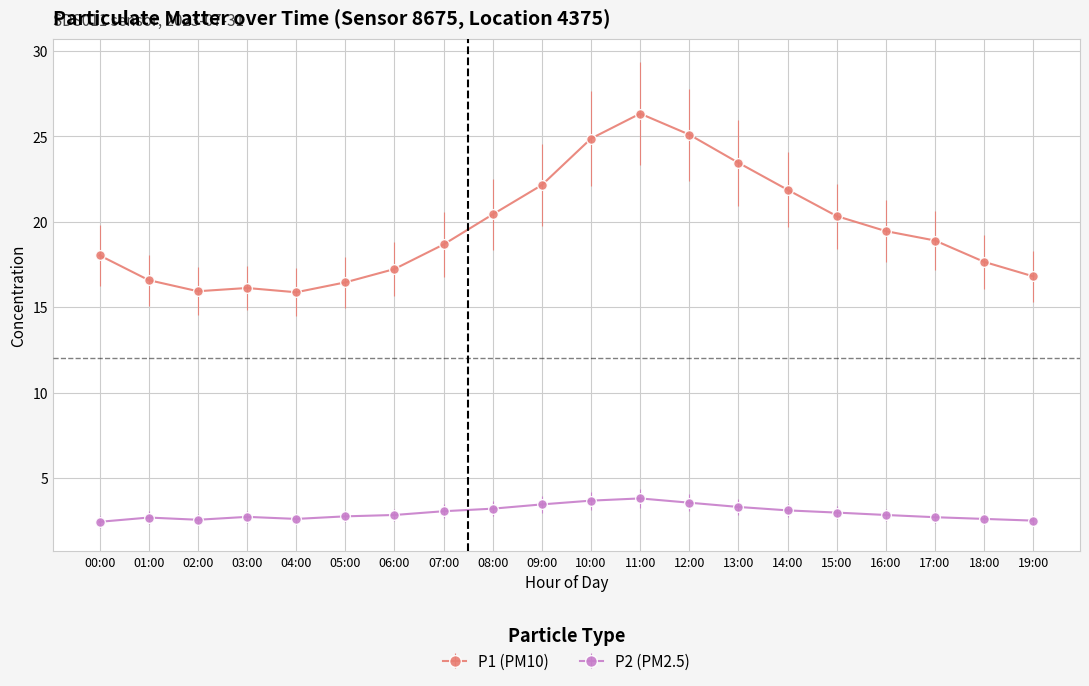

The P2 (PM2.5) series shows 1.1 at 17:00. True or false?

False